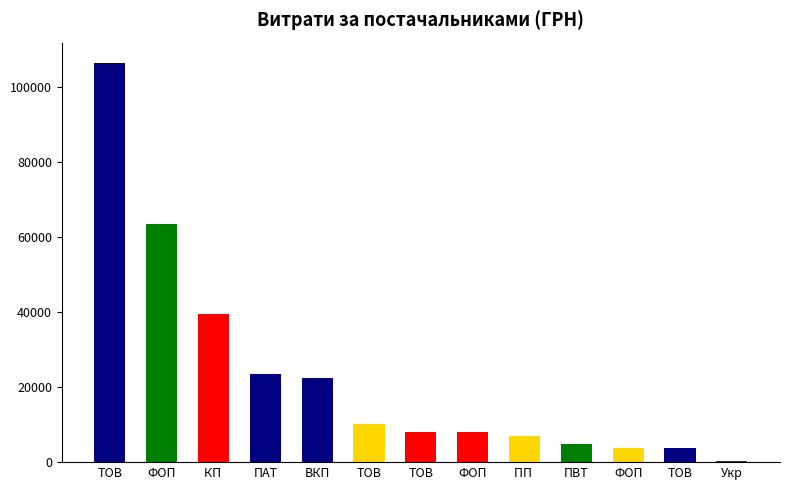

The value at ФОП is 5747.0. True or false?

False